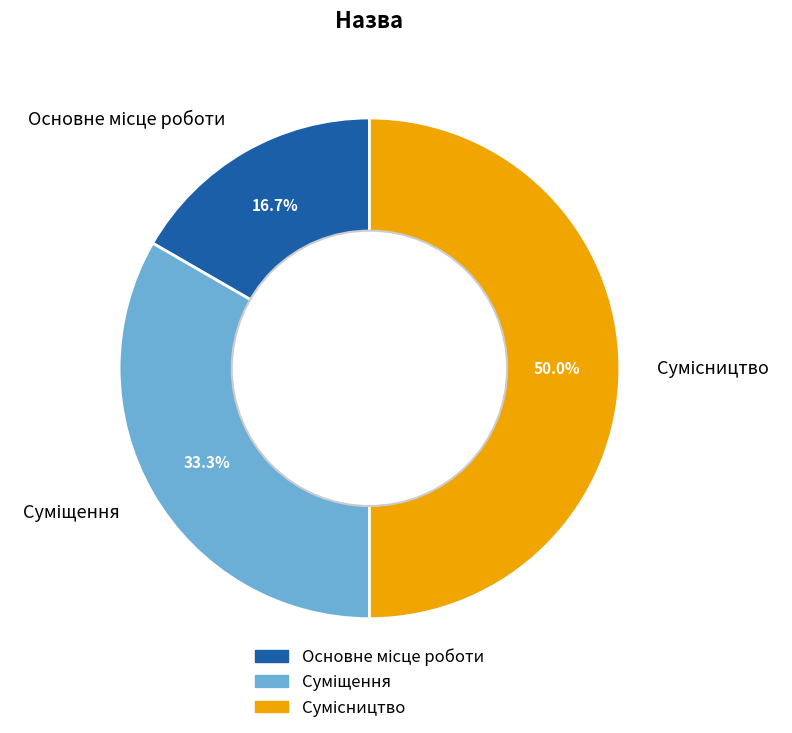

Does any single category account for the majority?

No